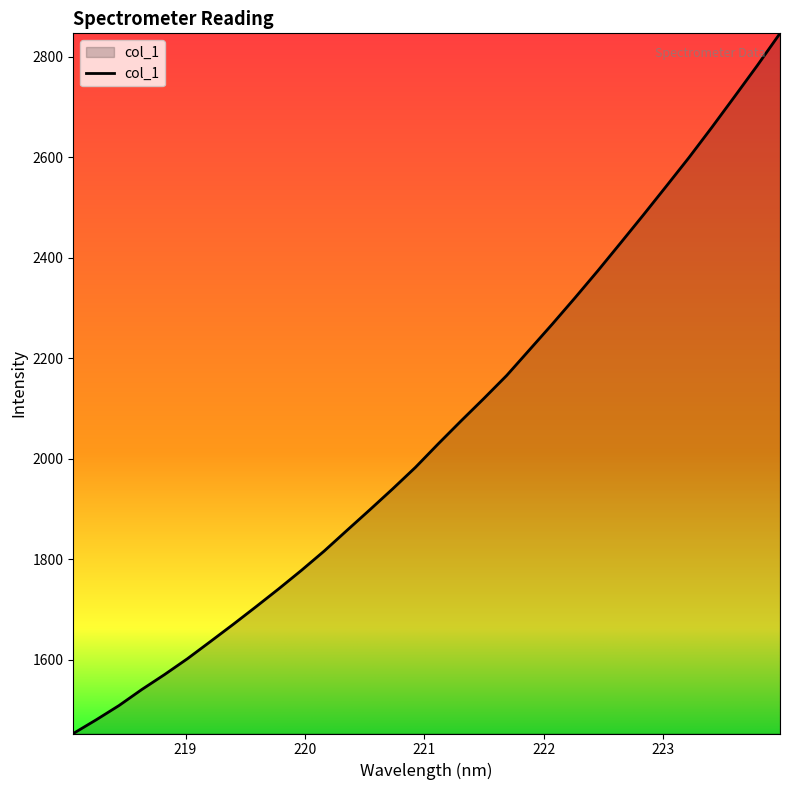

What is the maximum value shown in the chart?

2847.1